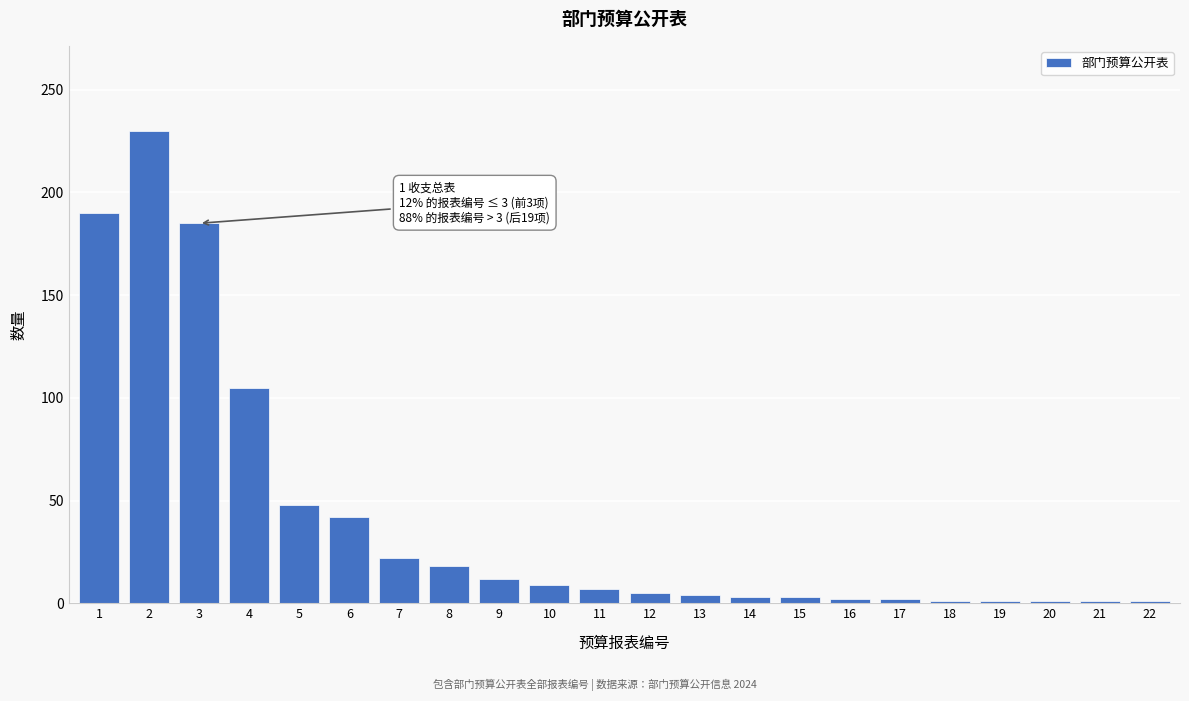

The value at 4 is 105. True or false?

True